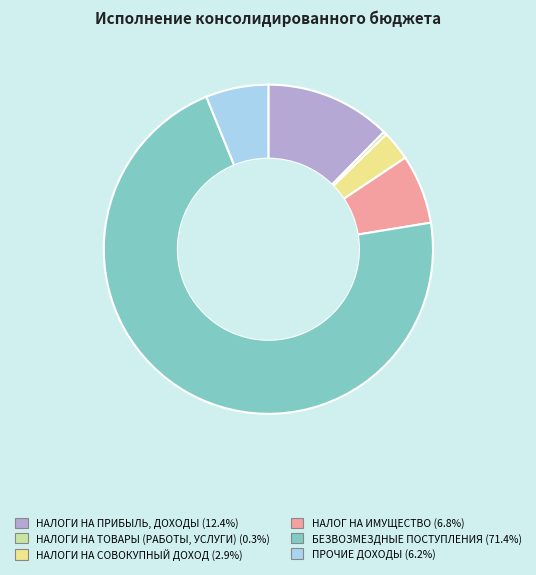

Is the sum of НАЛОГИ НА ПРИБЫЛЬ, ДОХОДЫ and НАЛОГИ НА ТОВАРЫ (РАБОТЫ, УСЛУГИ) greater than half?

No